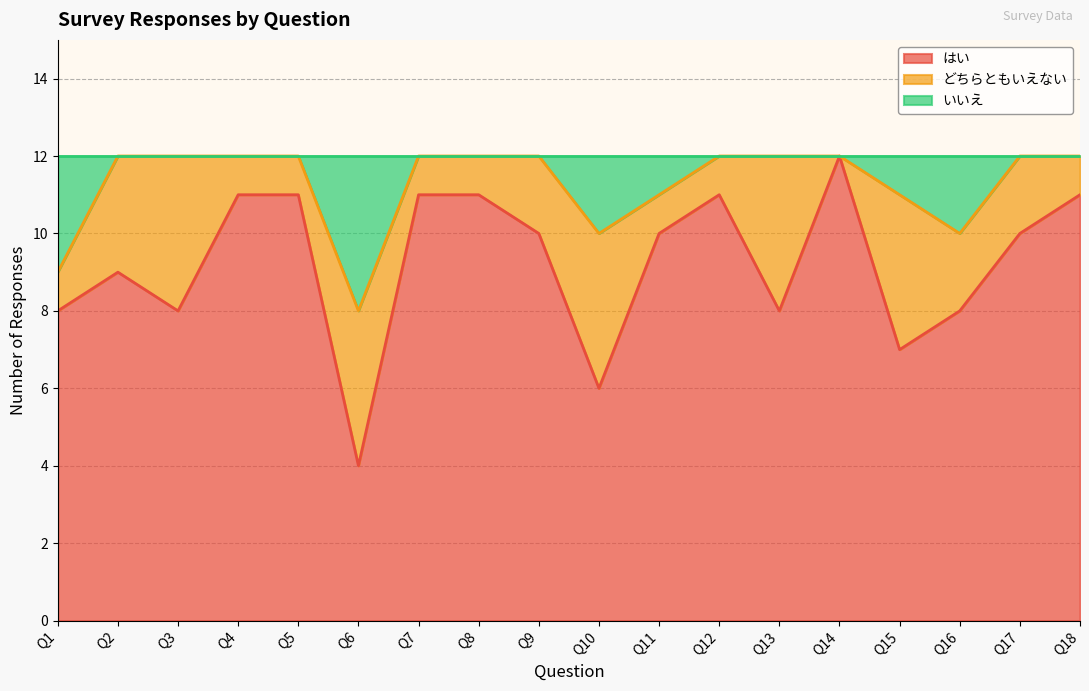

True or false: はい and いいえ cross at least once.

False